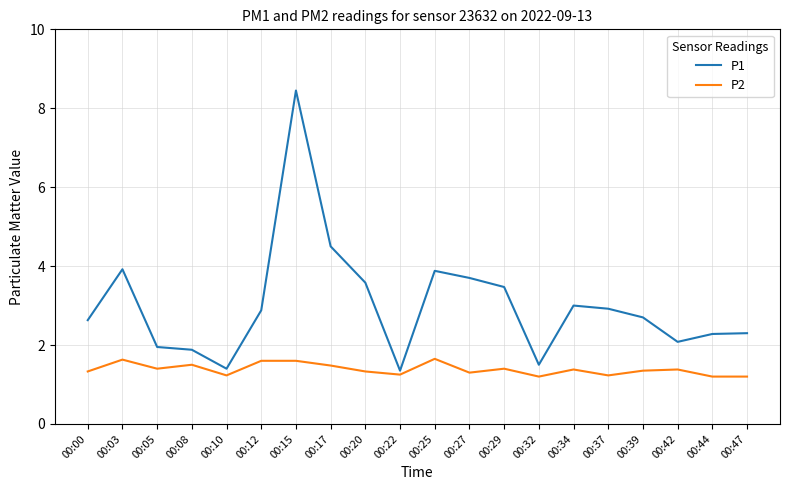

Rank the series by their maximum value, from highest to lowest.

P1, P2